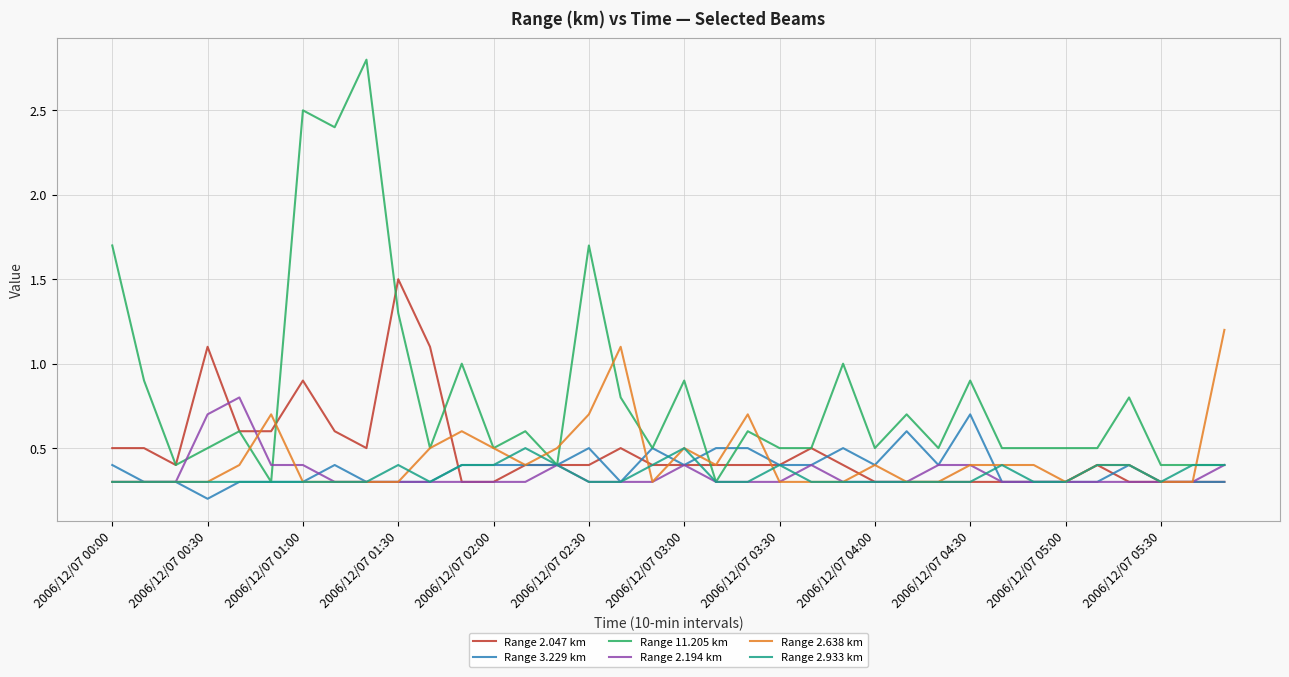

What is the lowest value of the Range 11.205 km series?

0.3